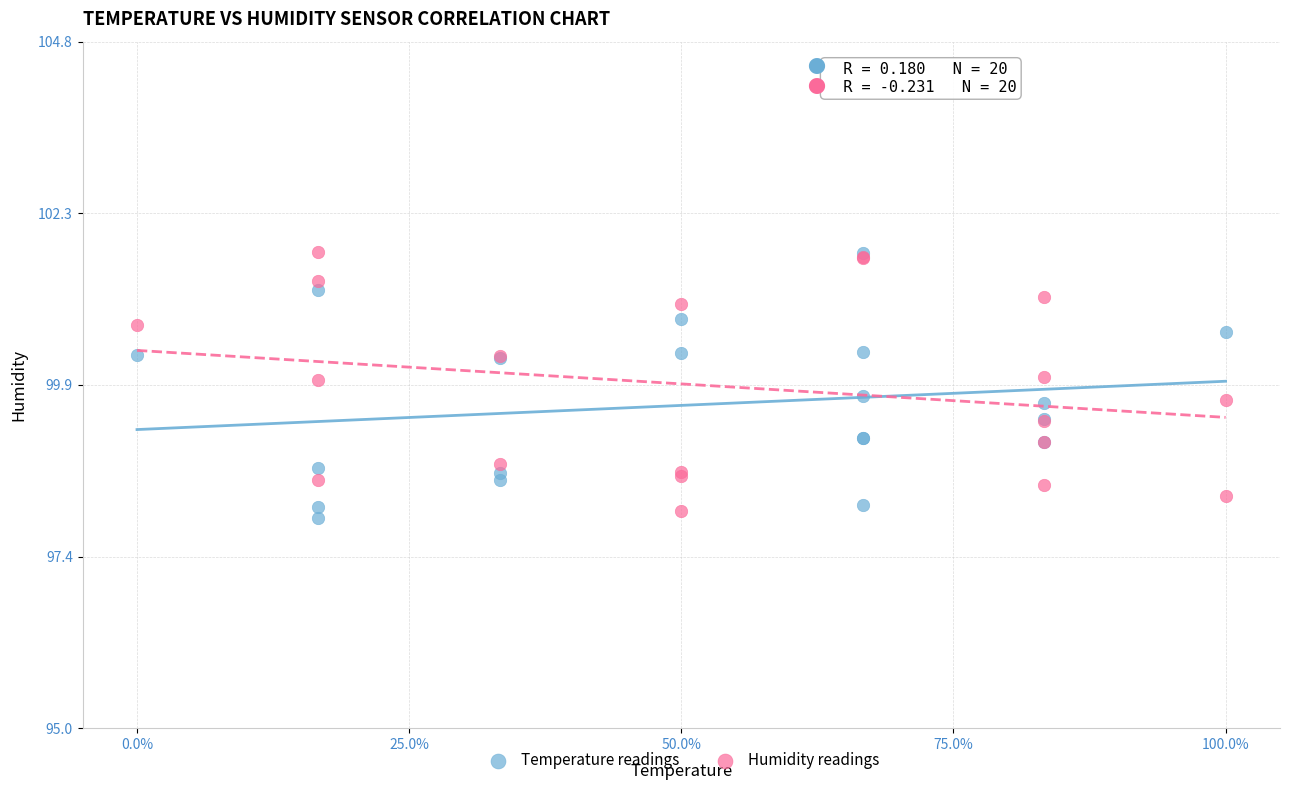

Which series reaches the minimum Y coordinate?

Temperature readings